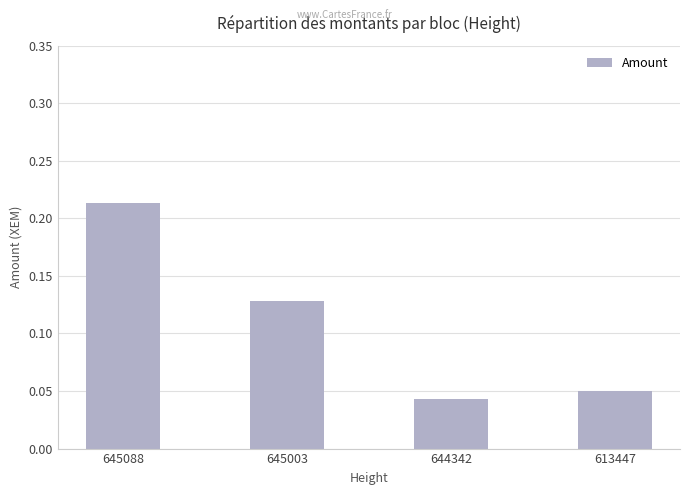

At which category does the chart reach its minimum across all series?

644342